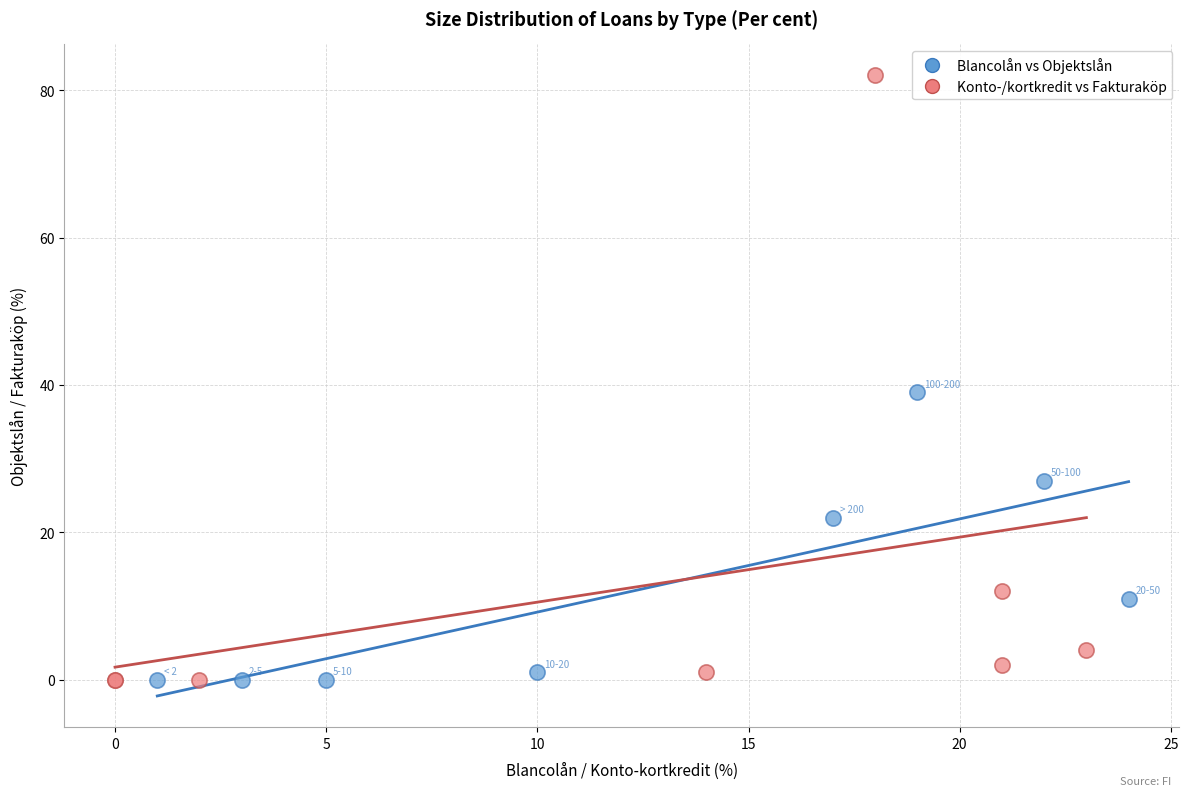

What are all the series names shown in the legend?

Blancolån vs Objektslån, Konto-/kortkredit vs Fakturaköp